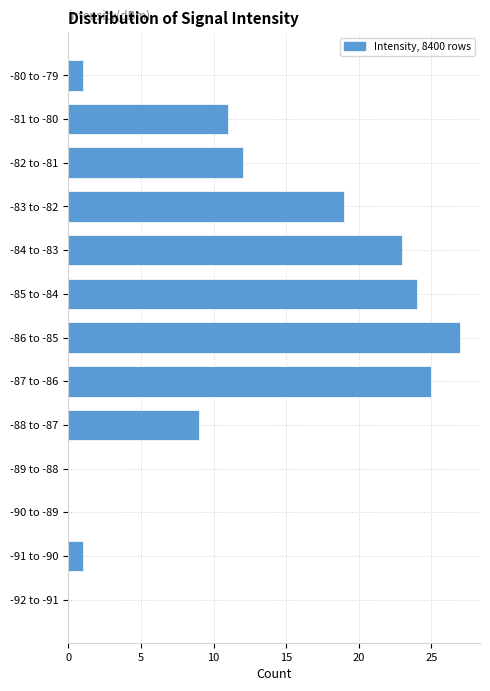

Reading top to bottom, what are all the values shown in this chart?

-80 to -79=1	-81 to -80=11	-82 to -81=12	-83 to -82=19	-84 to -83=23	-85 to -84=24	-86 to -85=27	-87 to -86=25	-88 to -87=9	-89 to -88=0	-90 to -89=0	-91 to -90=1	-92 to -91=0